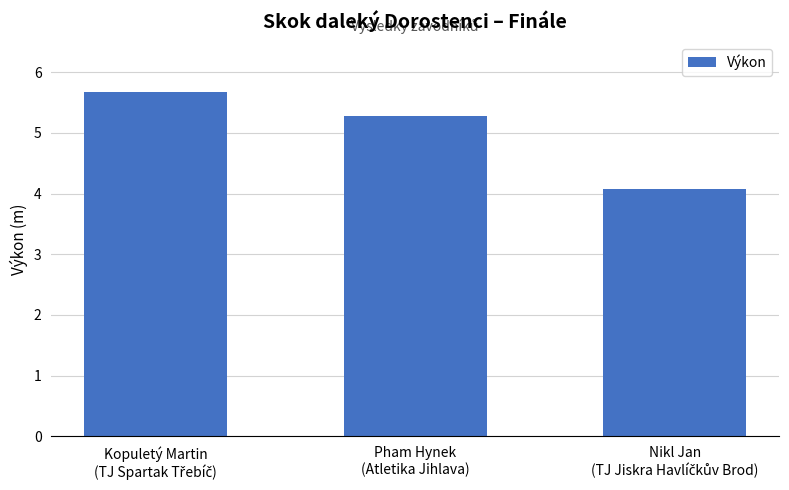

What is the greatest value displayed?

5.7